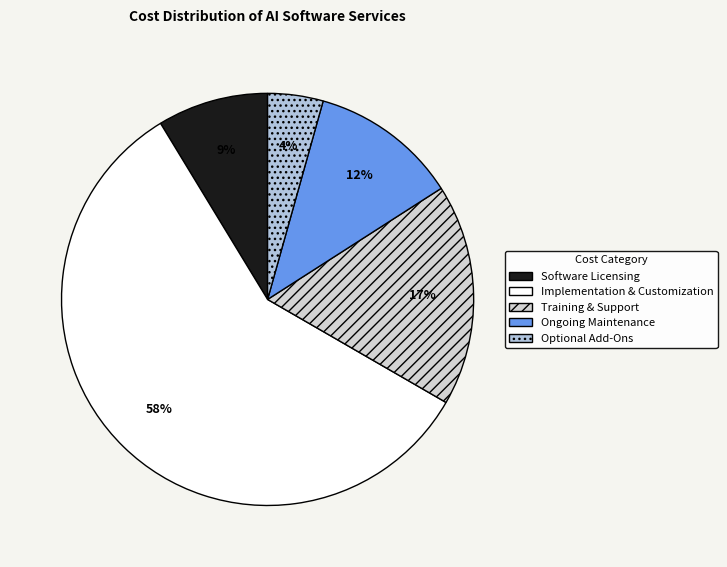

How many slices are in this pie chart?

5